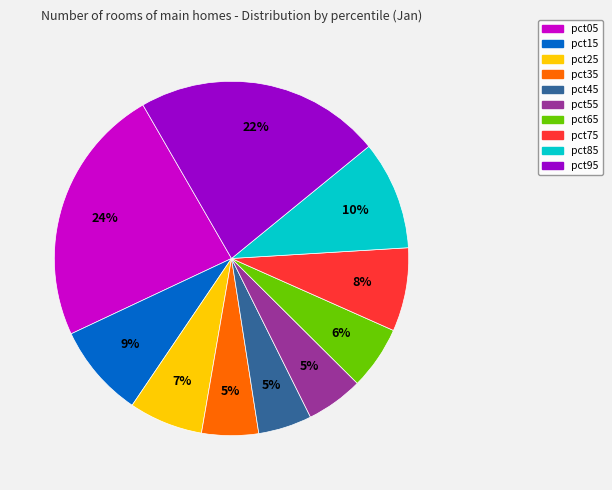

Is it true that pct25 is 1% of the pie?

False